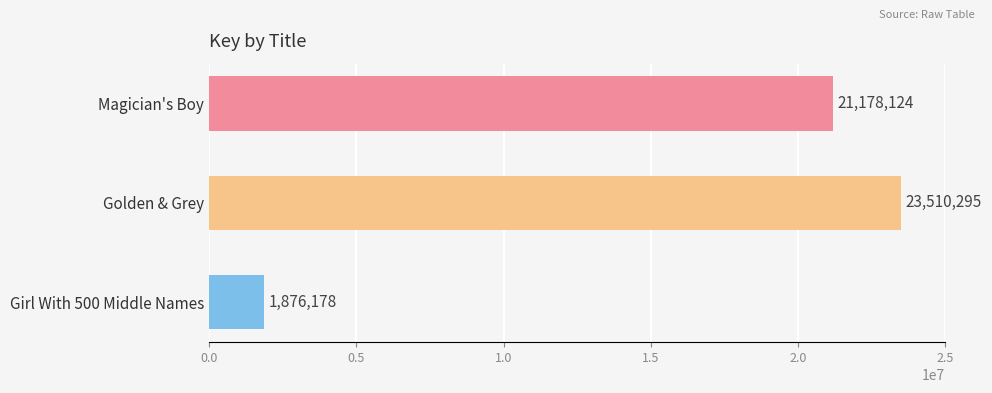

Where is the data nearest to the value 12693236?

Magician's Boy